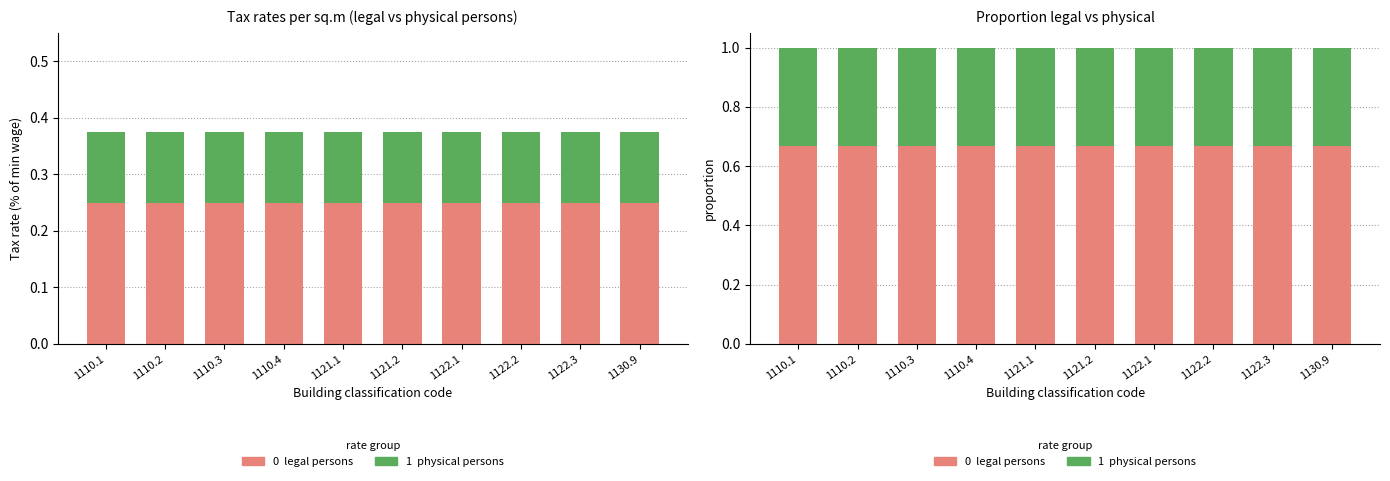

Reading left to right, extract all data points from this chart.

legal persons: 1110.1=0.7	1110.2=0.7	1110.3=0.7	1110.4=0.7	1121.1=0.7	1121.2=0.7	1122.1=0.7	1122.2=0.7	1122.3=0.7	1130.9=0.7
physical persons: 1110.1=0.3	1110.2=0.3	1110.3=0.3	1110.4=0.3	1121.1=0.3	1121.2=0.3	1122.1=0.3	1122.2=0.3	1122.3=0.3	1130.9=0.3